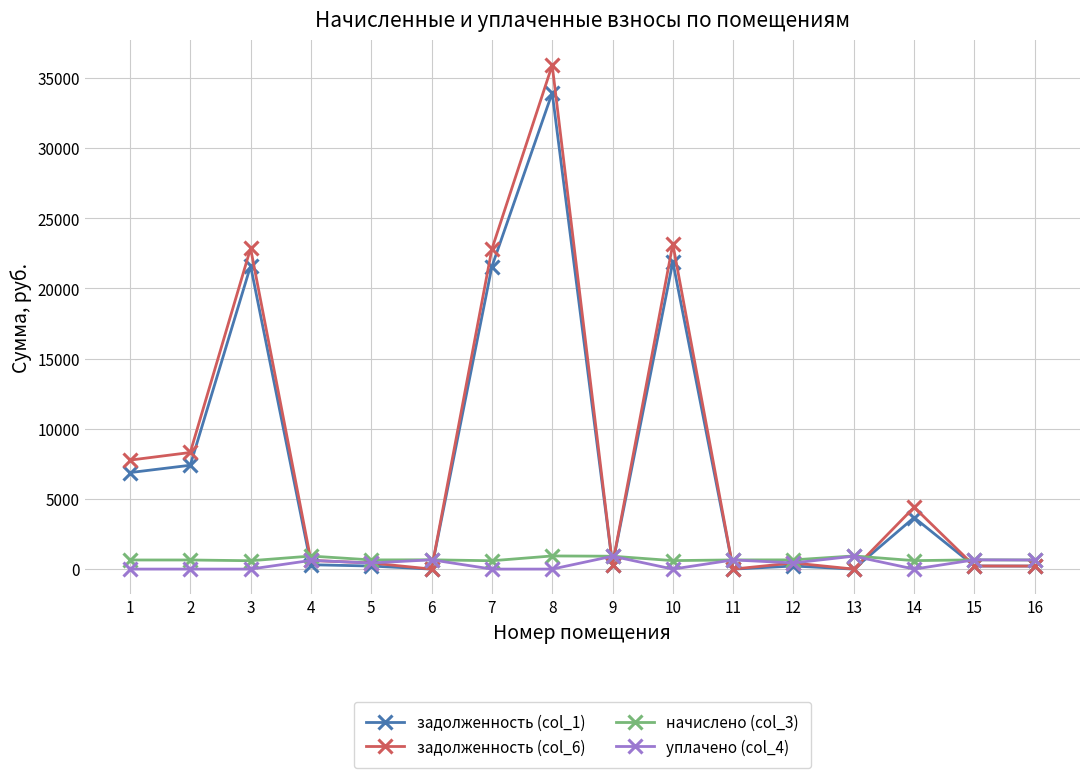

True or false: задолженность (col_1) and уплачено (col_4) cross at least once.

True